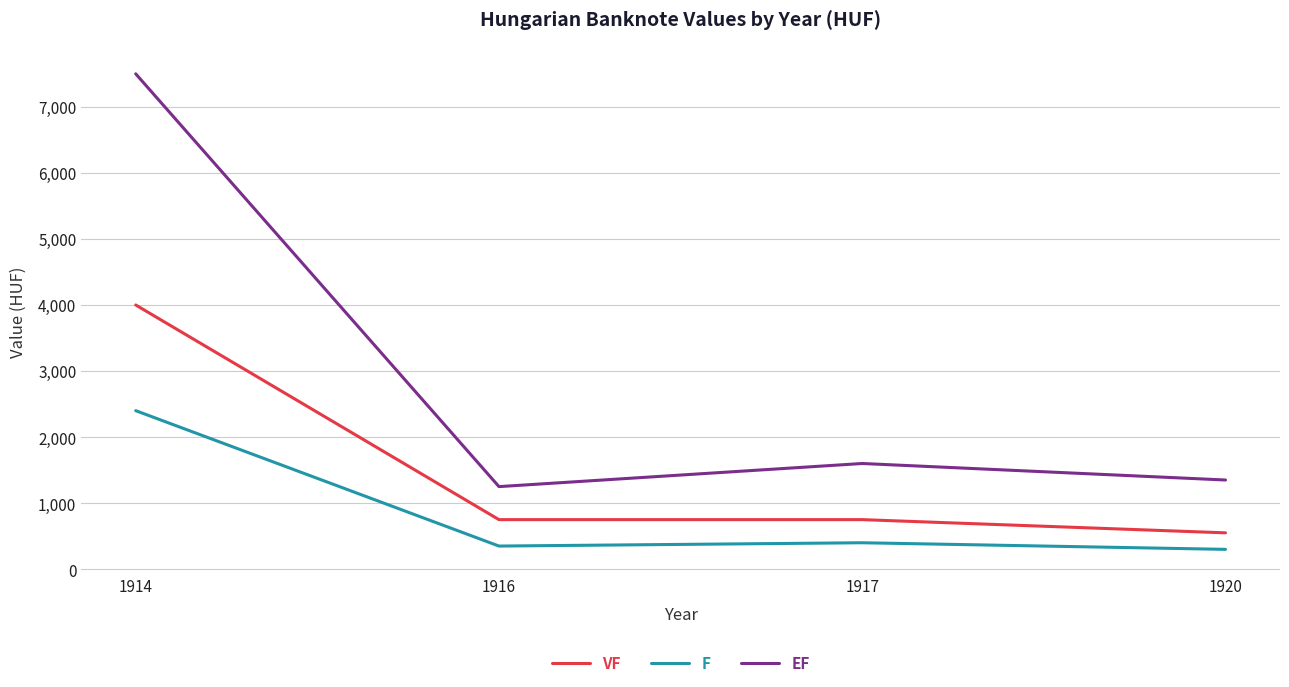

What is the difference between the maximum and minimum values in the EF series?

6250